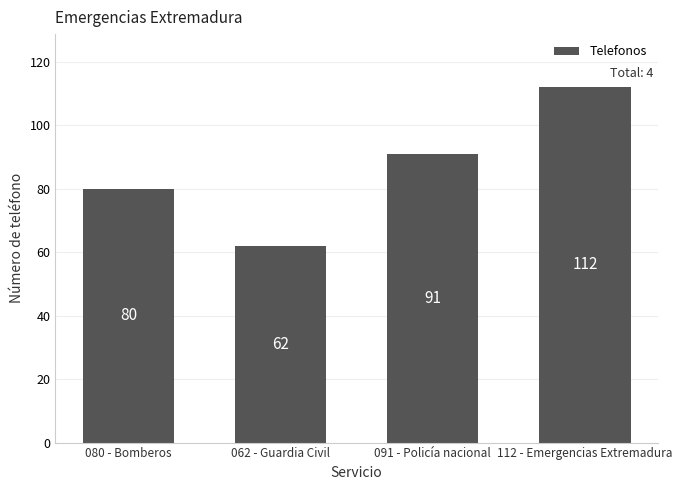

What is the value of the 4th bar from the left?

112